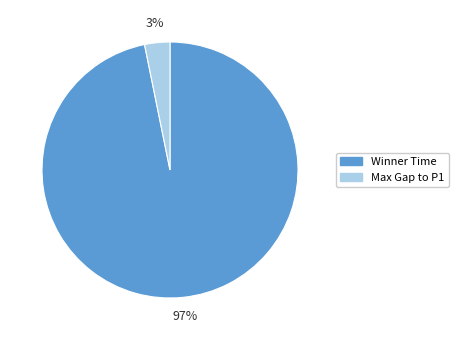

Is there a majority slice in this chart?

Yes